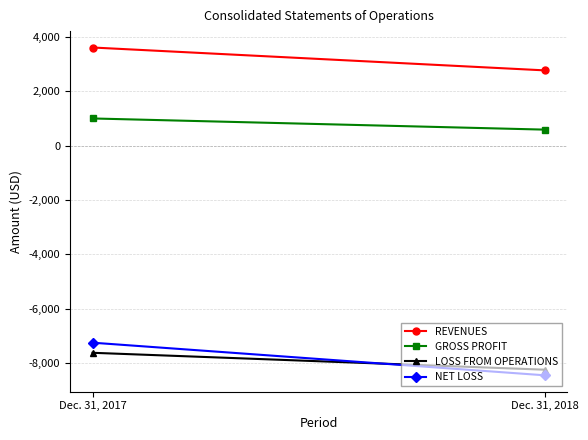

What is the greatest value displayed?

3601